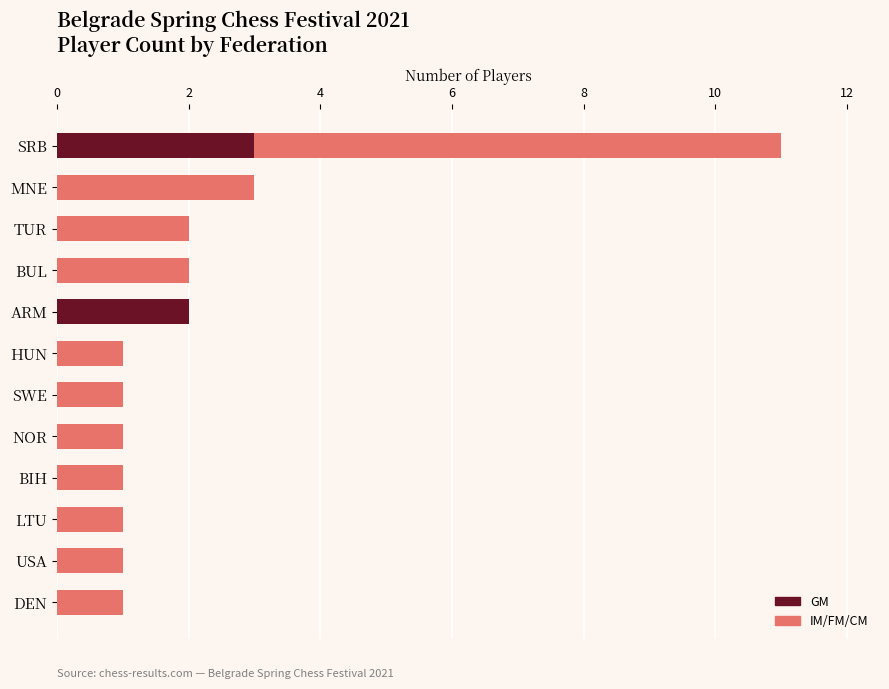

Which category has the highest value in the GM series?

SRB